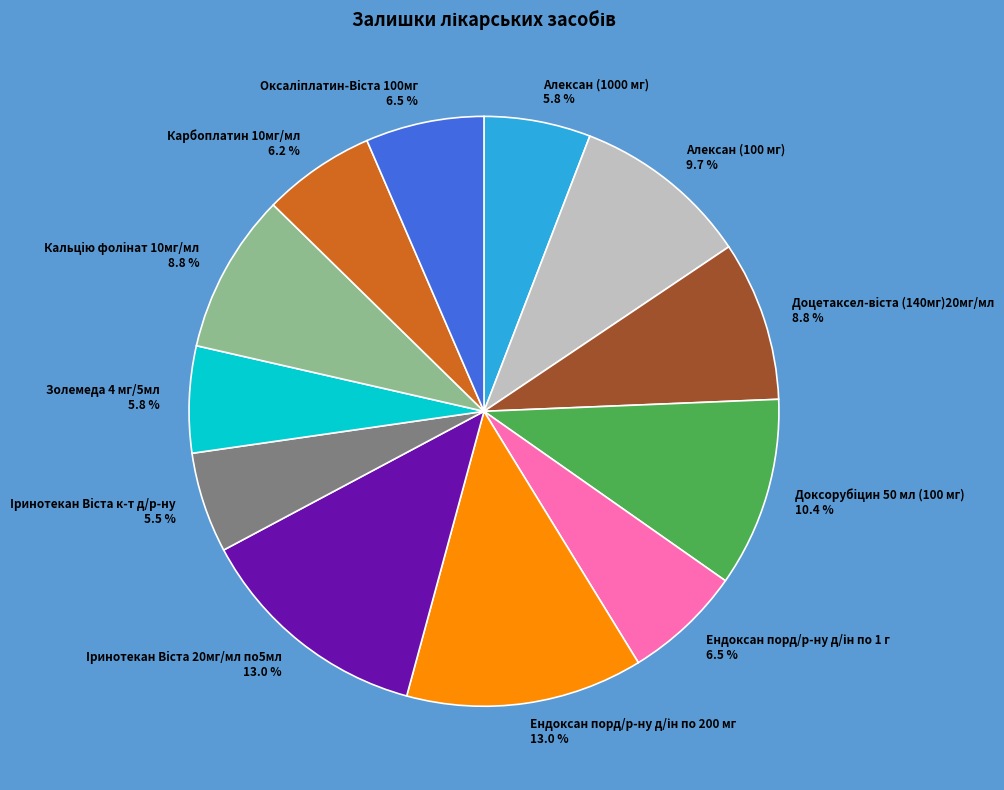

Is there any slice that represents more than half of the pie?

No